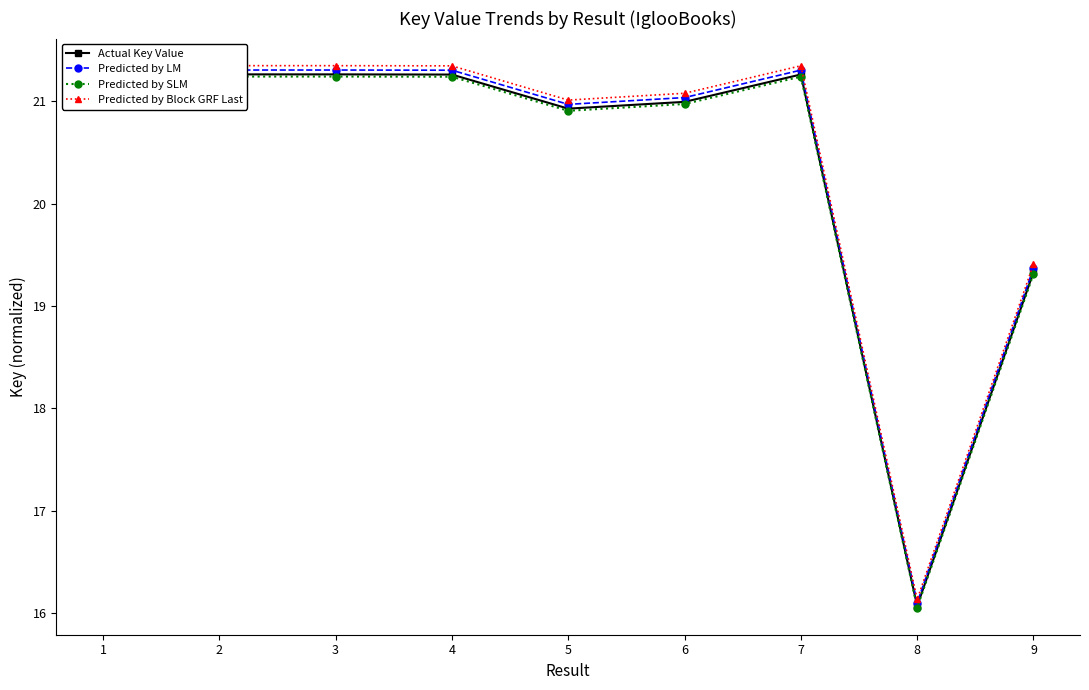

True or false: Predicted by LM and Actual Key Value intersect in this chart.

False